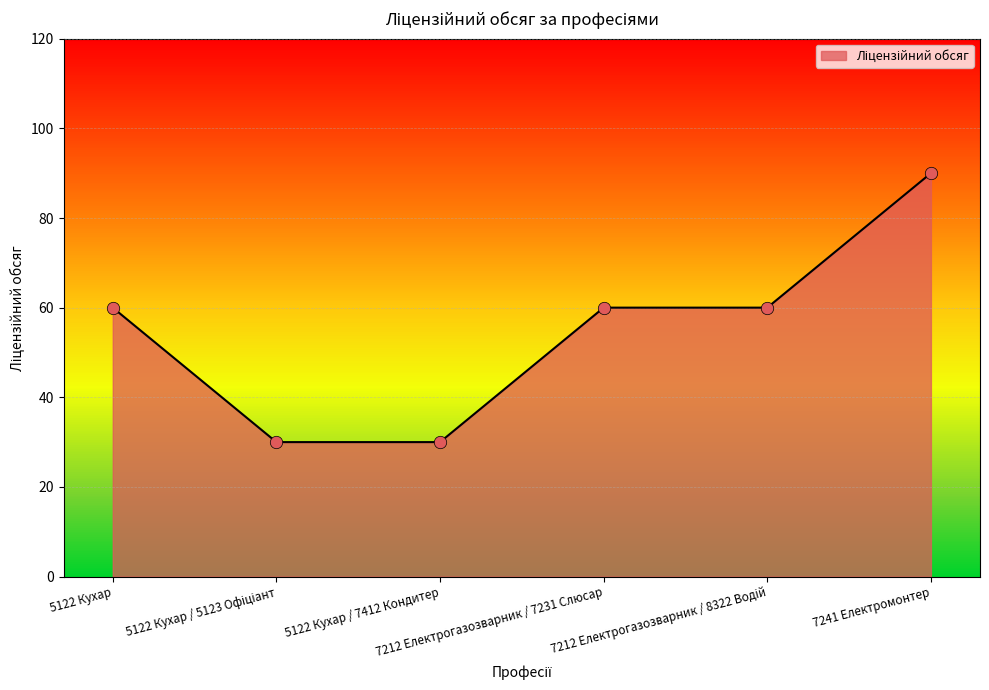

What is the maximum value shown in the chart?

90